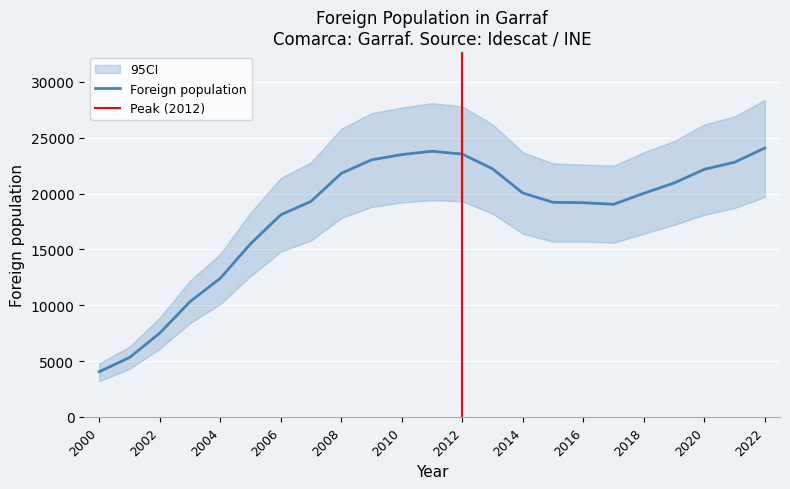

Which label corresponds to the smallest value in the chart?

2000